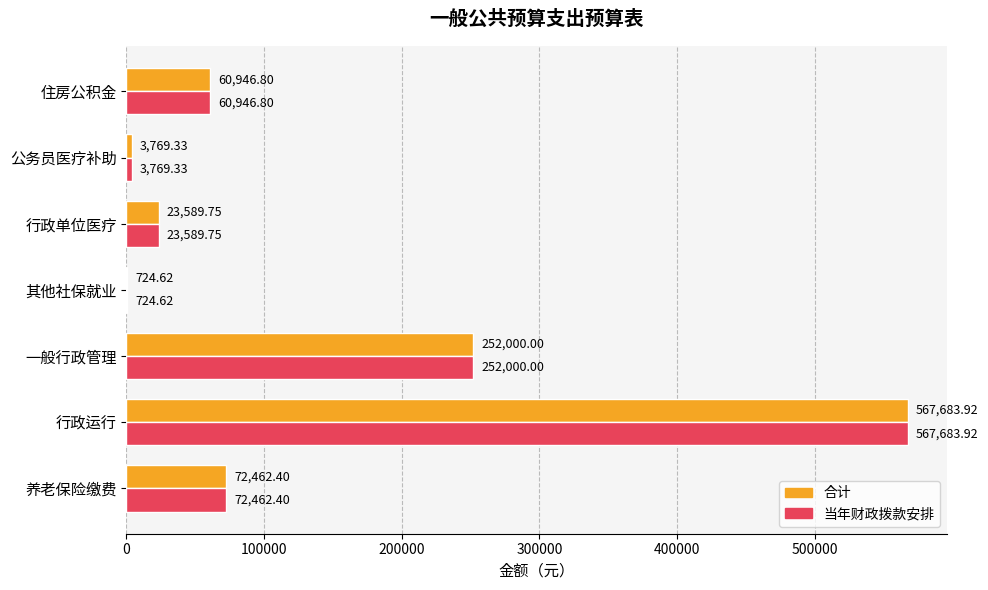

What is the average value of the 合计 series?

140168.1